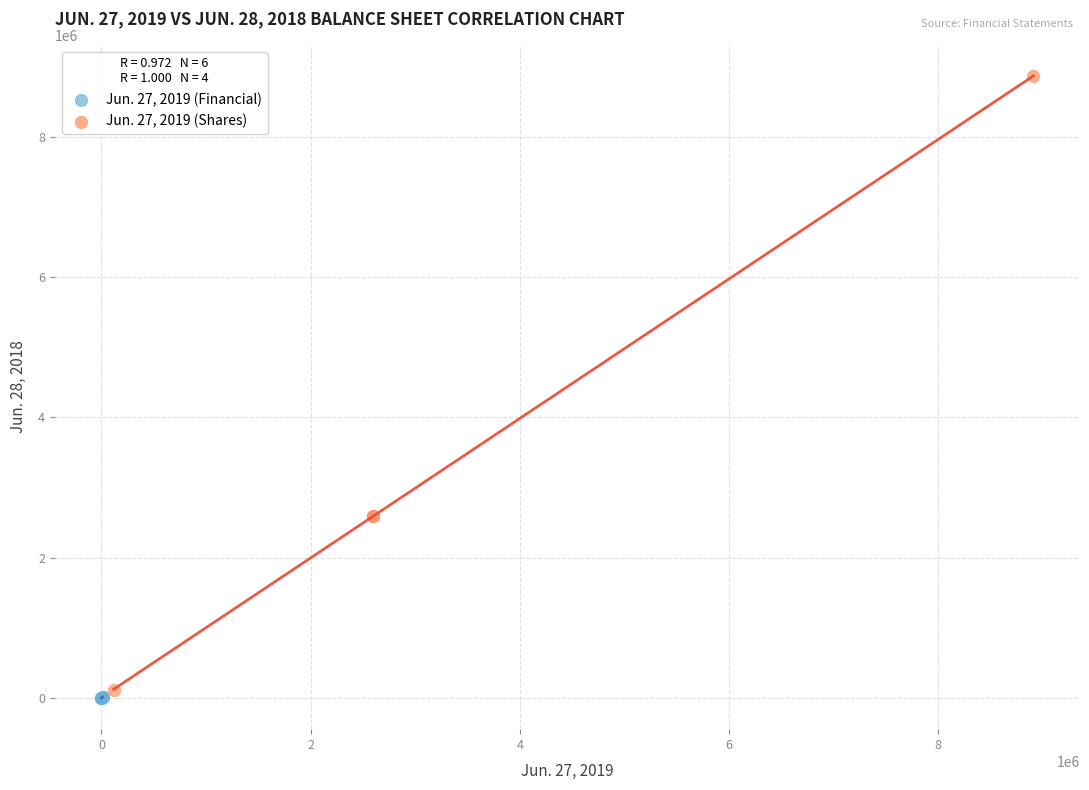

Which series contains the lowest Y value?

Jun. 27, 2019 (Financial)